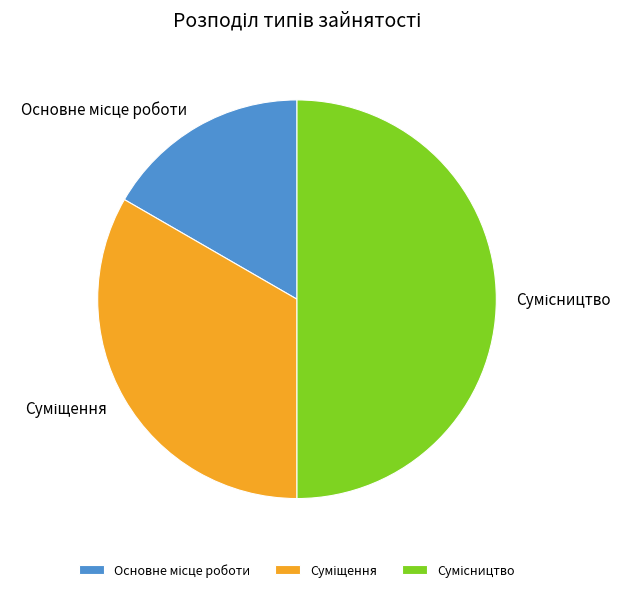

How much of the chart is everything except Суміщення?

66.7%